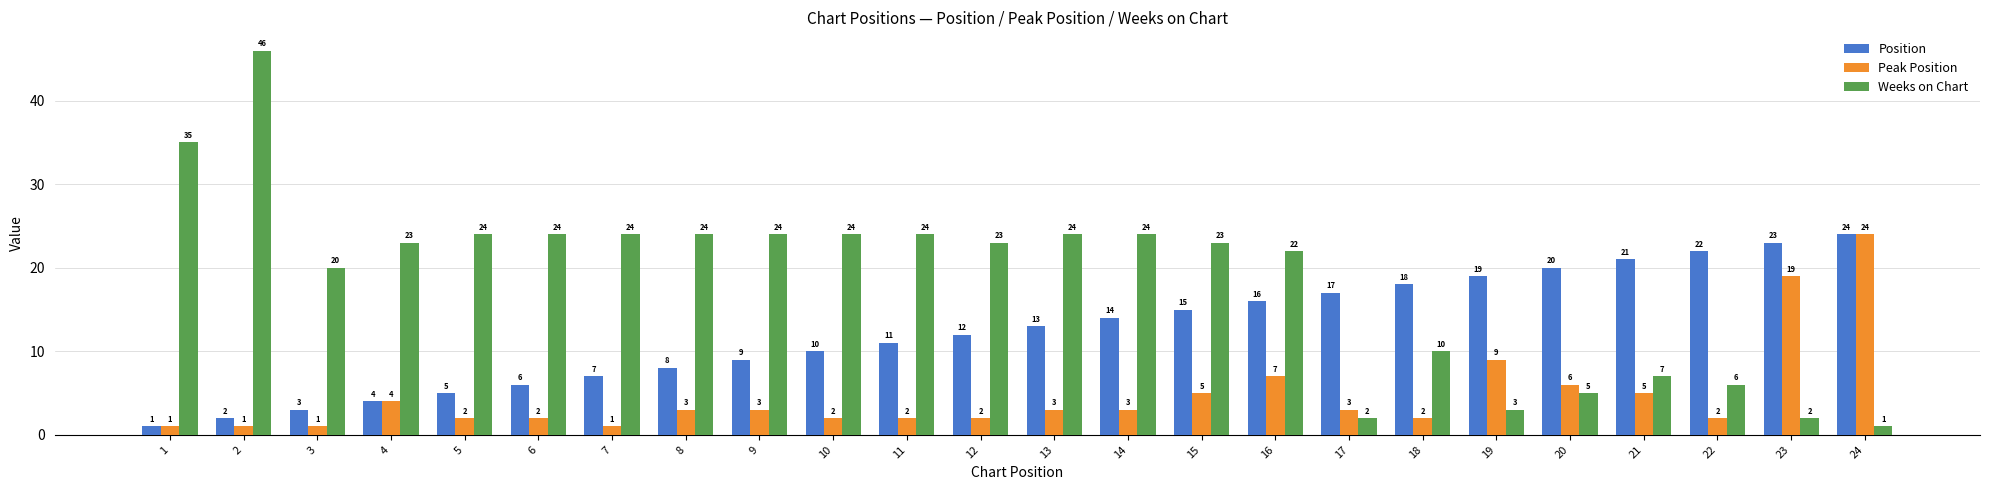

What is the difference between the Weeks on Chart values at 12 and 7?

1